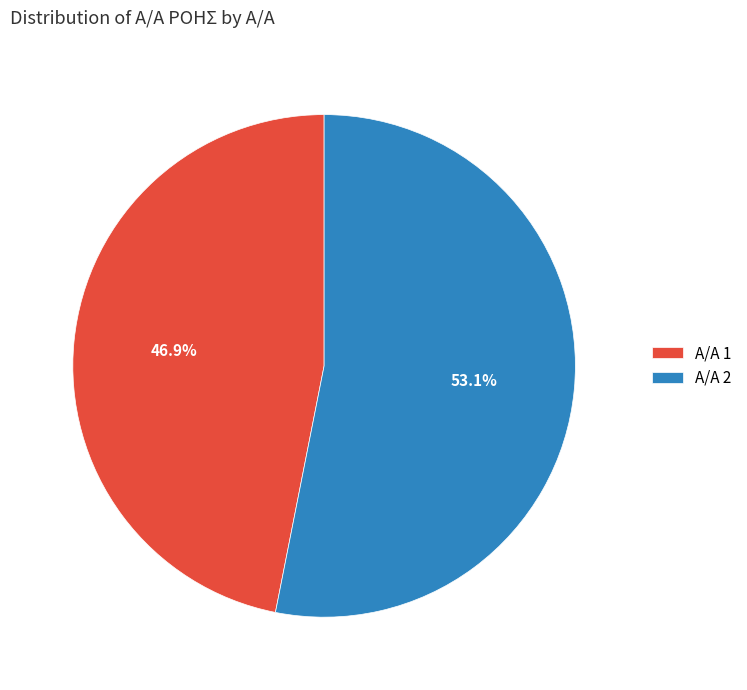

Which slice is the smallest?

Α/Α 1